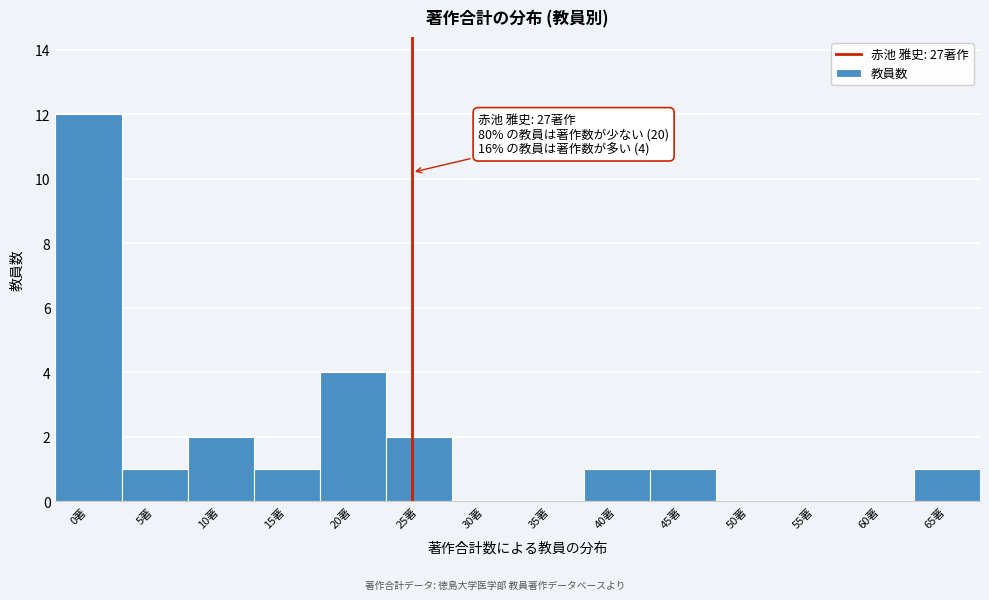

Reading right to left, what are all the values shown in this chart?

65著=1	60著=0	55著=0	50著=0	45著=1	40著=1	35著=0	30著=0	25著=2	20著=4	15著=1	10著=2	5著=1	0著=12